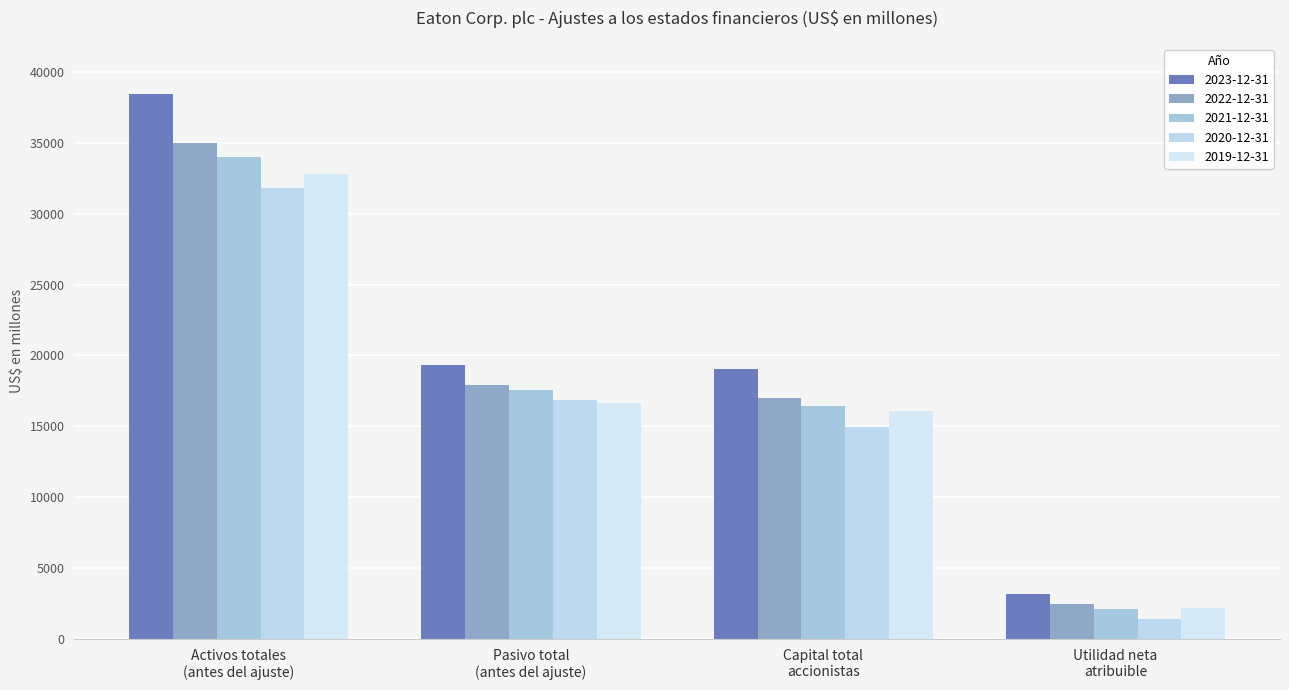

Reading left to right, transcribe all the data shown in this chart.

2023-12-31: 38432	19363	19036	3218
2022-12-31: 35014	17940	17038	2462
2021-12-31: 34027	17576	16413	2144
2020-12-31: 31824	16851	14930	1410
2019-12-31: 32805	16672	16082	2211